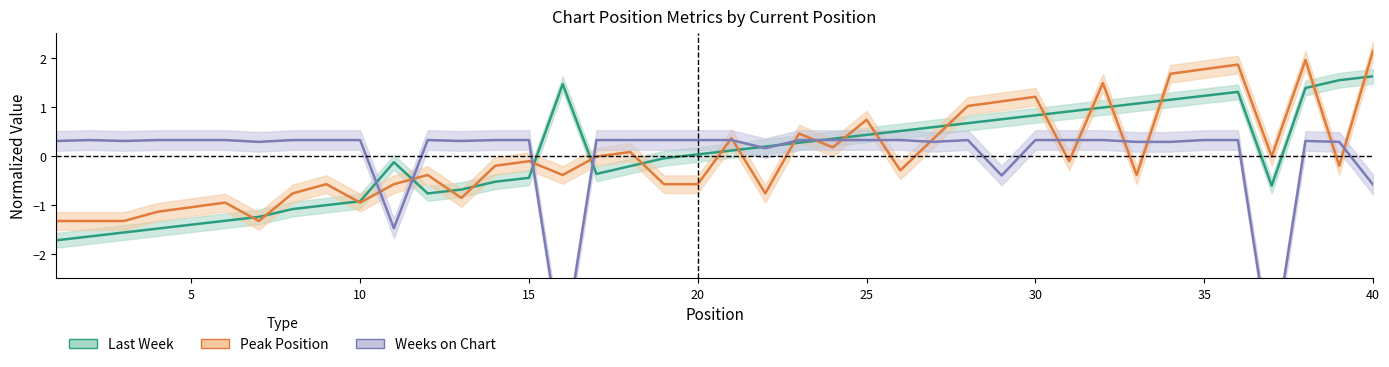

At how many categories does at least one series exceed 2?

1